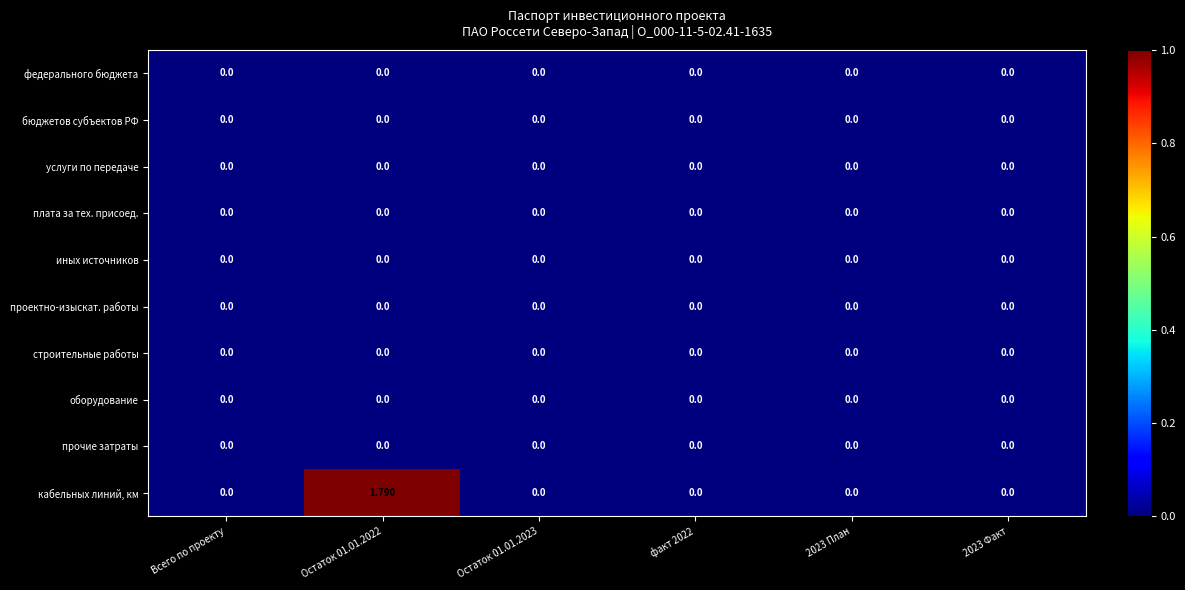

At which category is the sum across all series the highest?

Остаток 01.01.2022